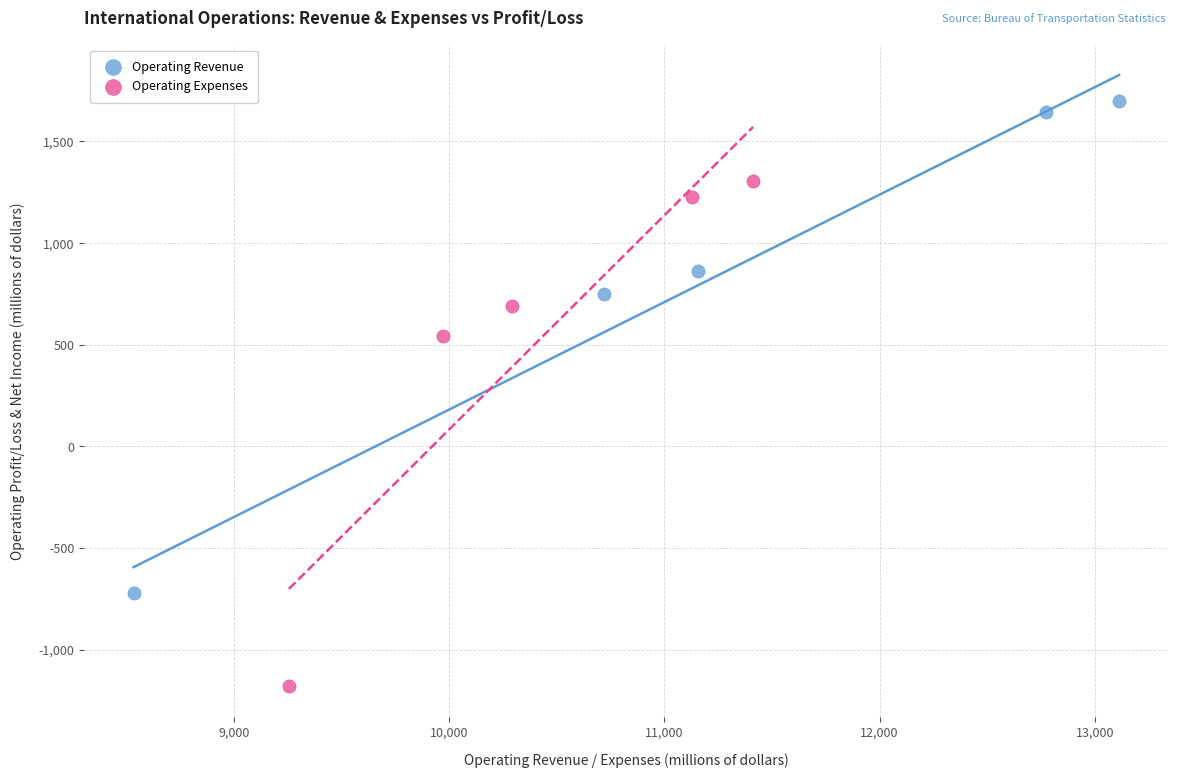

Which series contains the highest Y value?

Operating Revenue